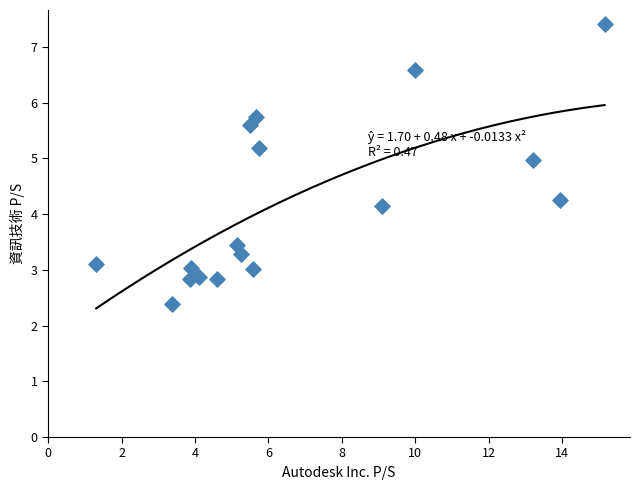

What is the range of X values (max minus min)?

13.8